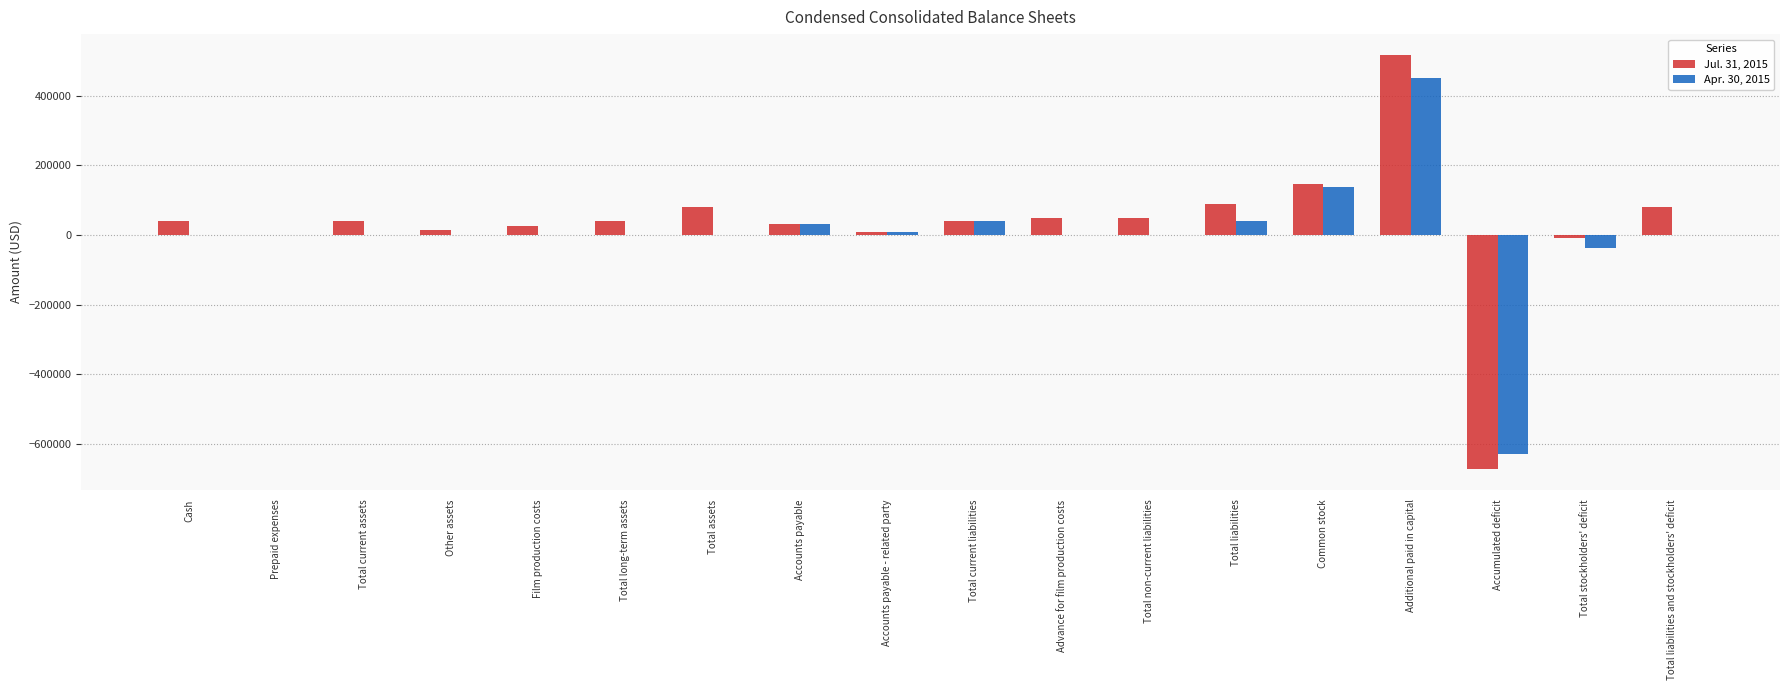

Which series has the widest spread of values?

Jul. 31, 2015